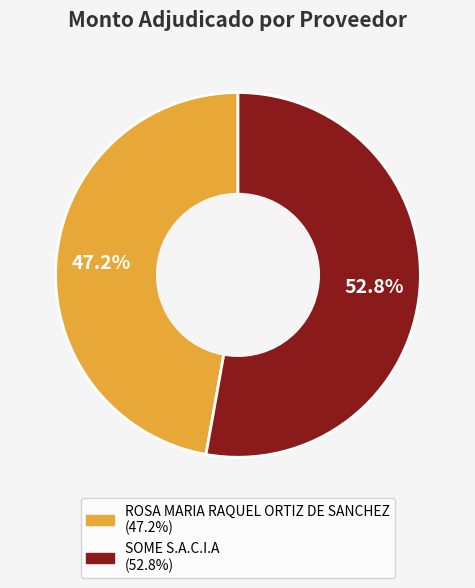

Is SOME S.A.C.I.A the majority of the pie?

Yes